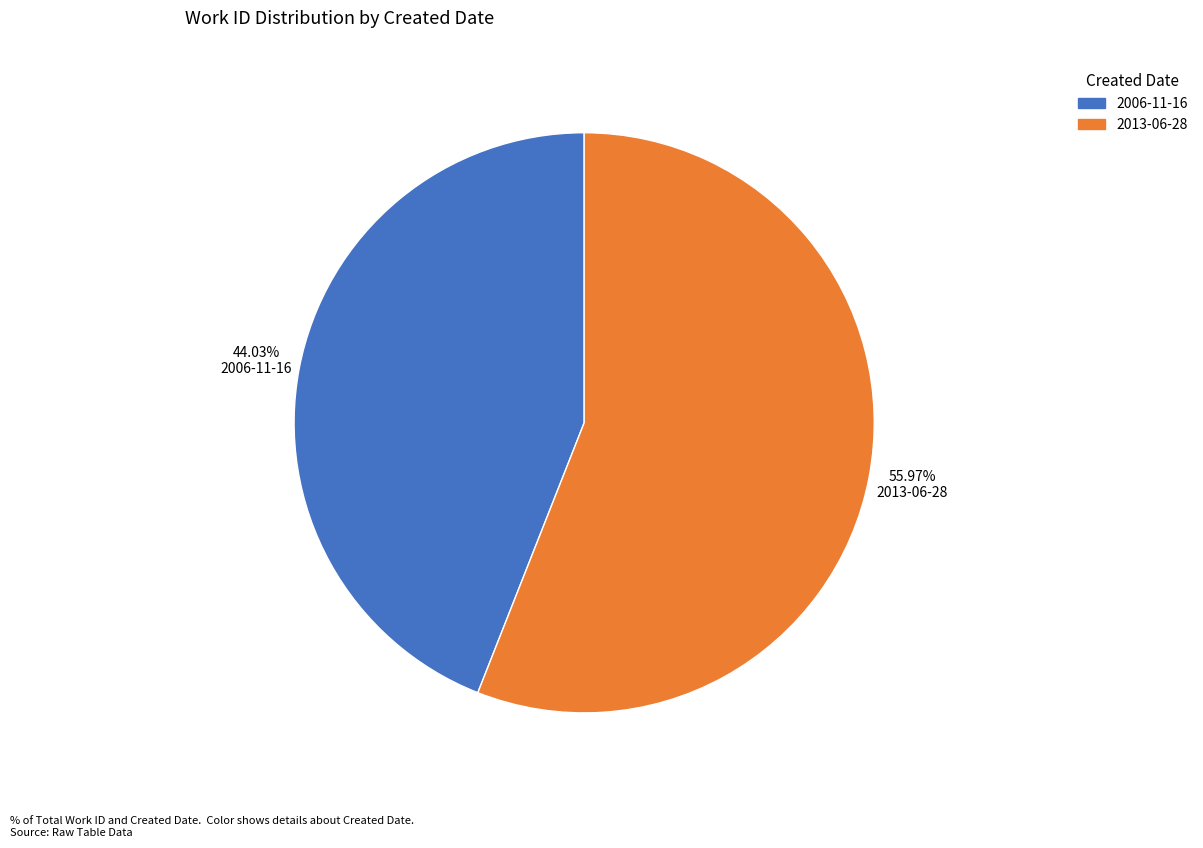

Is there any slice that represents more than half of the pie?

Yes